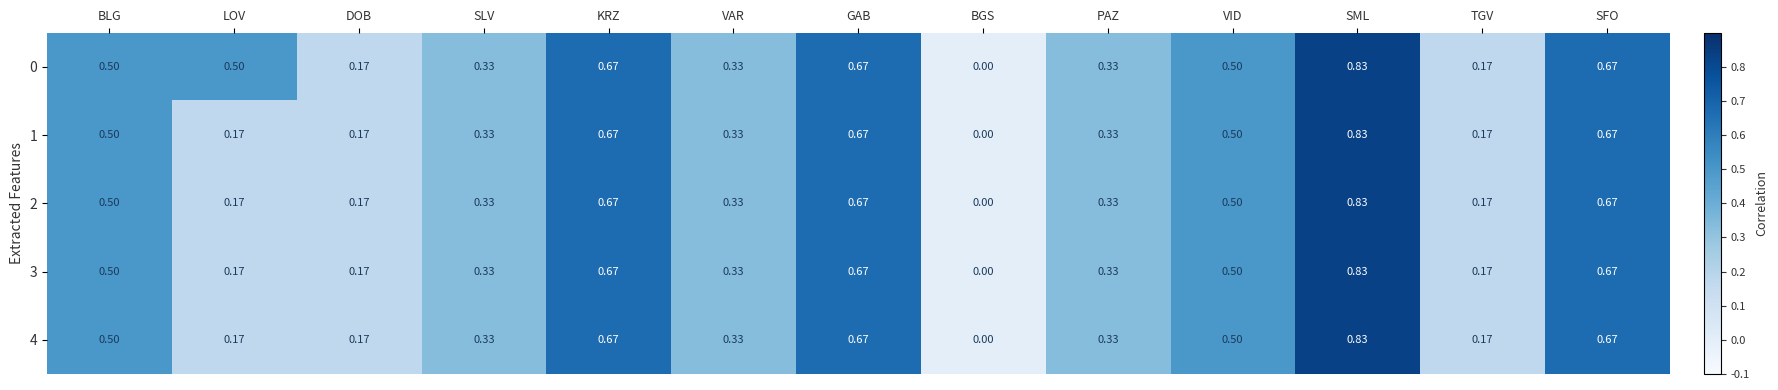

At which label is 0 closest to 0?

BGS